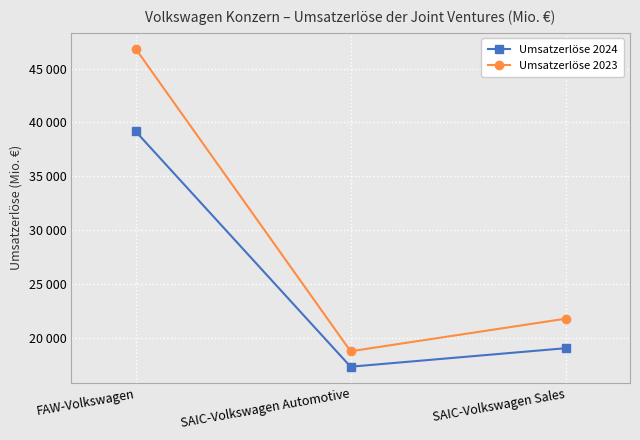

What are all the series names shown in the legend?

Umsatzerlöse 2024, Umsatzerlöse 2023